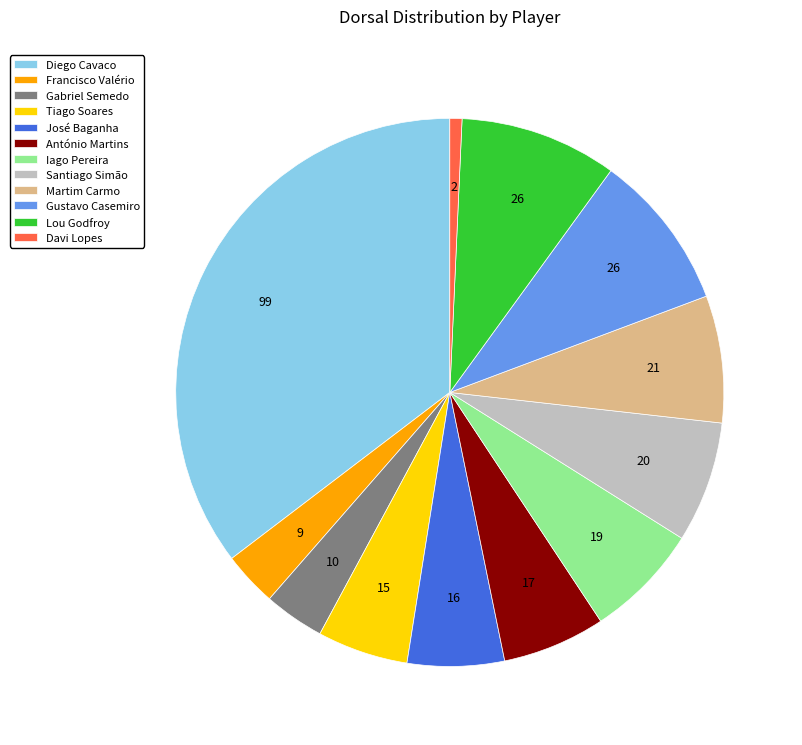

Is it true that Diego Cavaco is 48% of the pie?

False